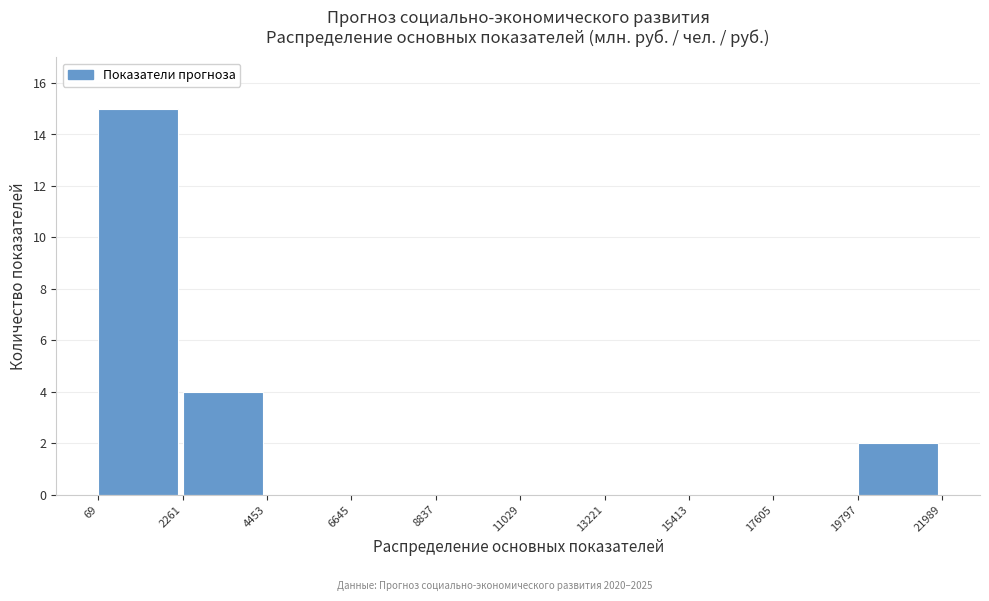

Over which range of the x-axis is the bar tallest?

69 to 2261